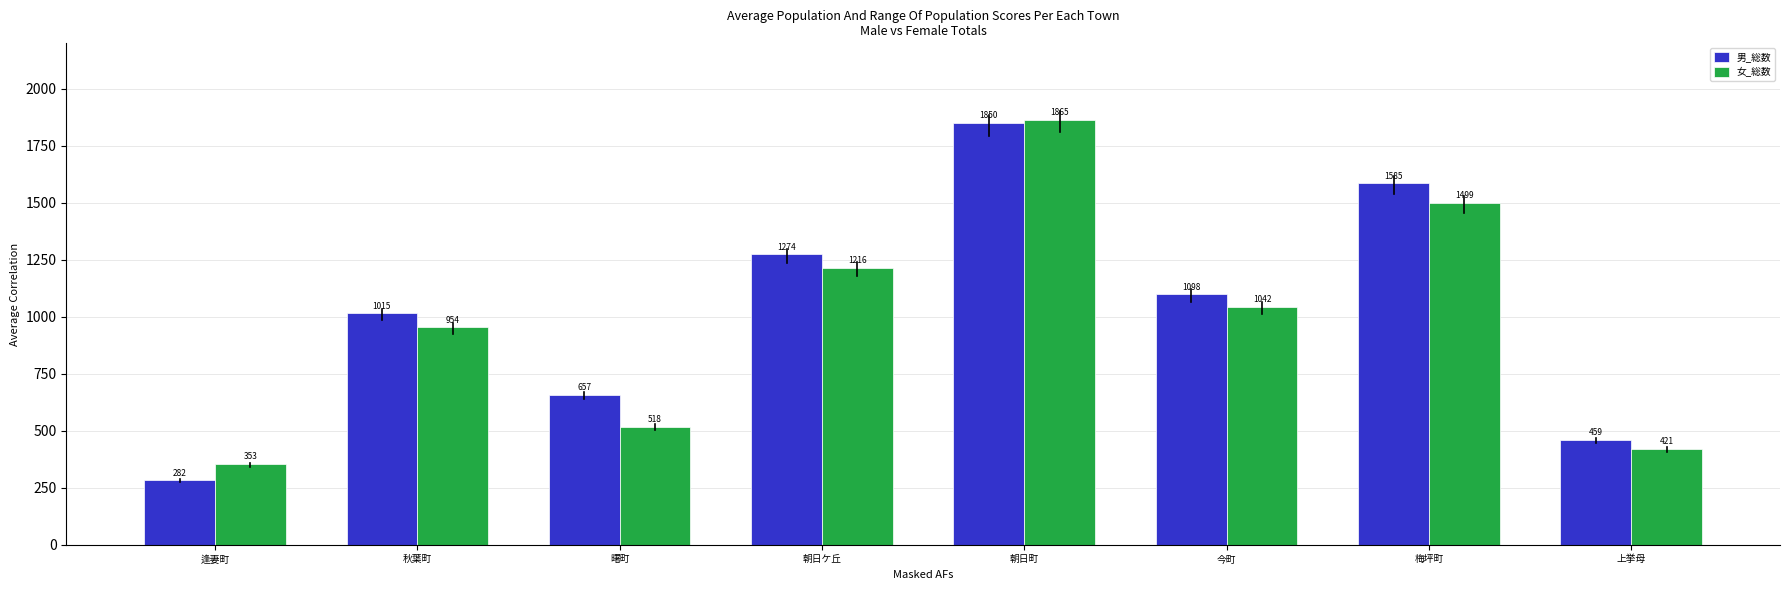

Reading left to right, what are all the values shown in this chart?

男_総数: 282	1015	657	1274	1850	1098	1585	459
女_総数: 353	954	518	1216	1865	1042	1499	421